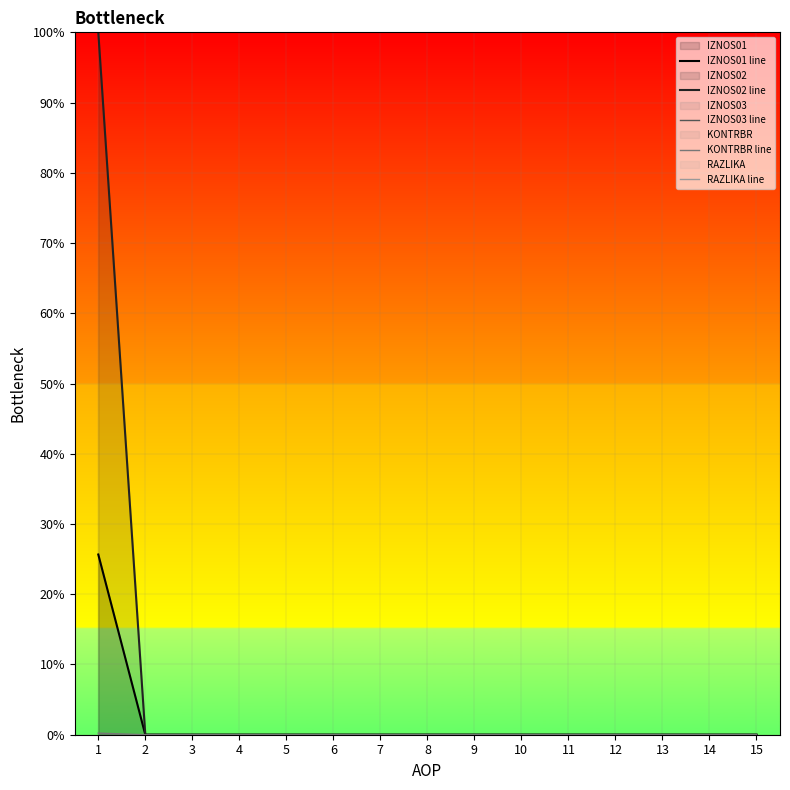

At which label is IZNOS02 line closest to 50?

1